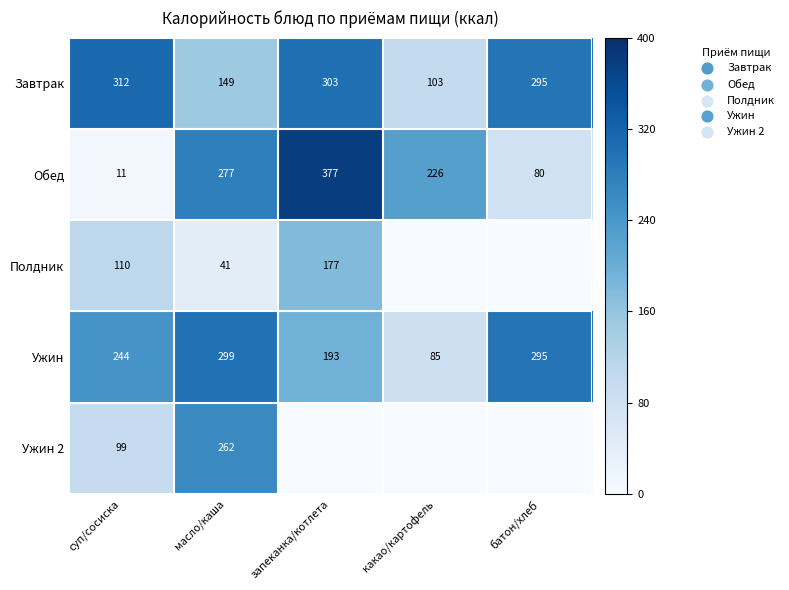

The Полдник series shows 182.5 at суп/сосиска. True or false?

False